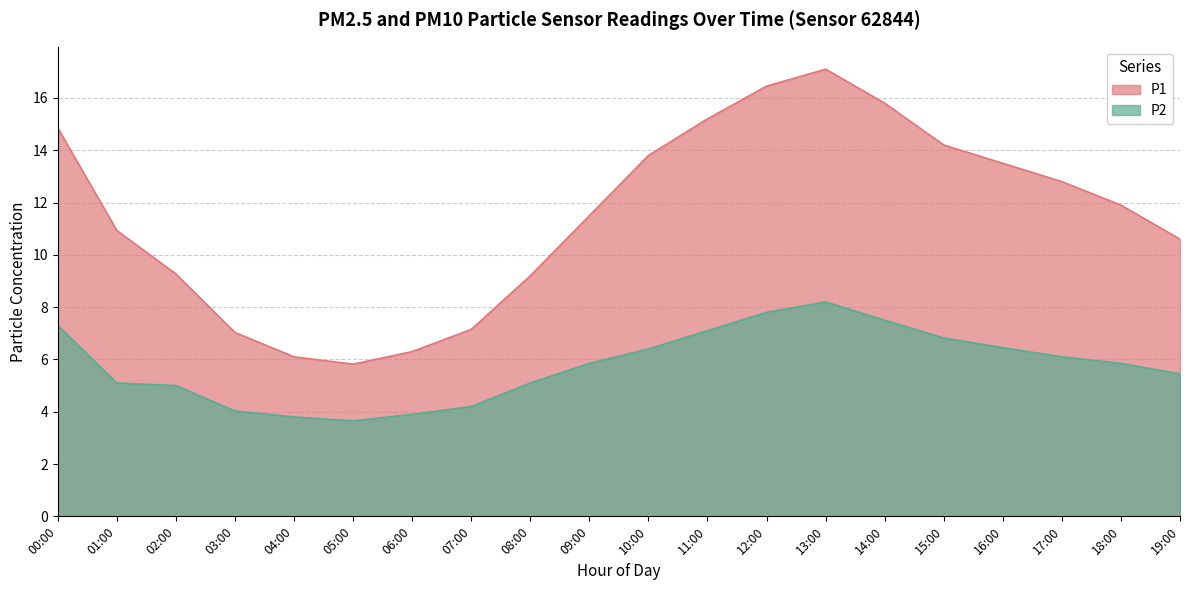

How many data points in P2 are less than 5?

5